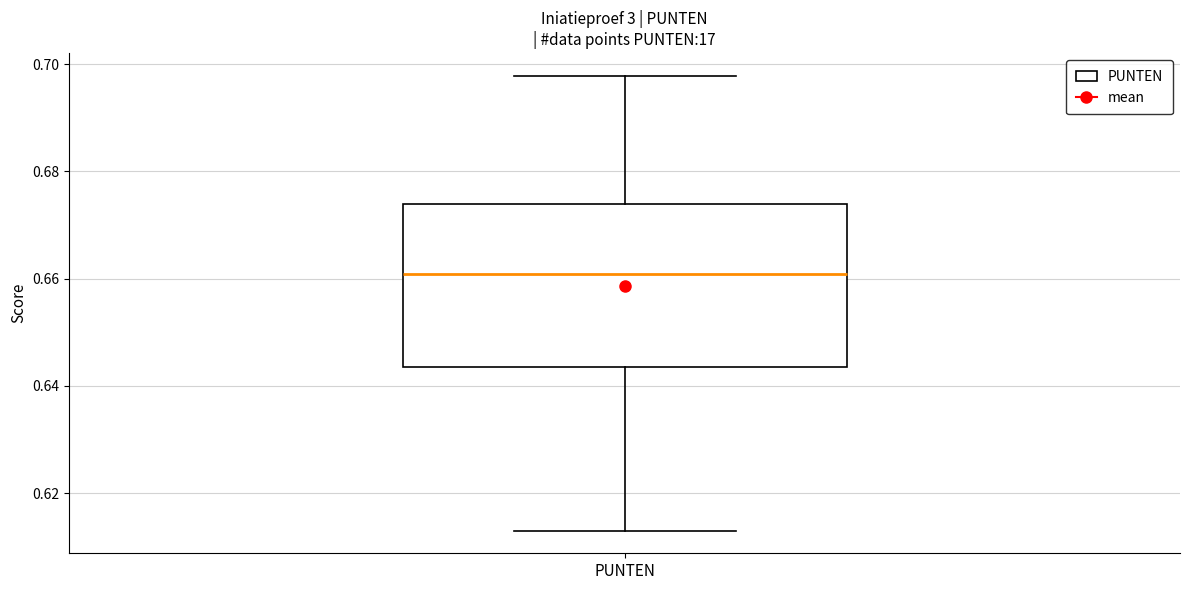

Transcribe this box plot: give where the median line is, the range the box spans, and where the two whiskers end, as read against the y-axis. The values are not printed on the chart, so give them approximately, as read against the axis.

median 0.660, box 0.644 to 0.674, whiskers 0.614 to 0.698